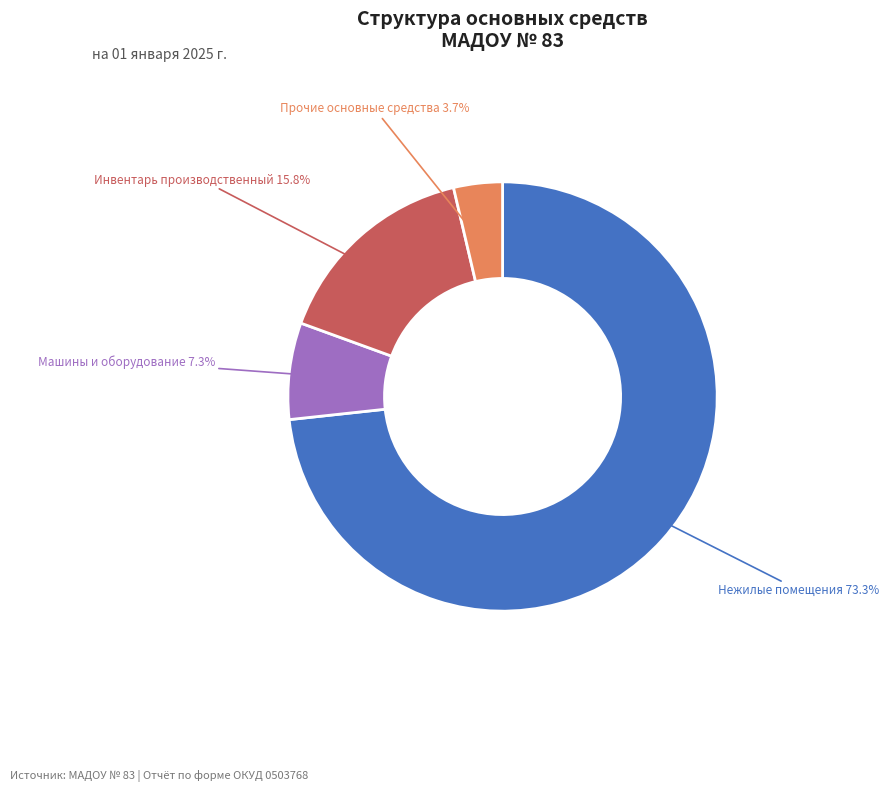

Does any single category account for the majority?

Yes